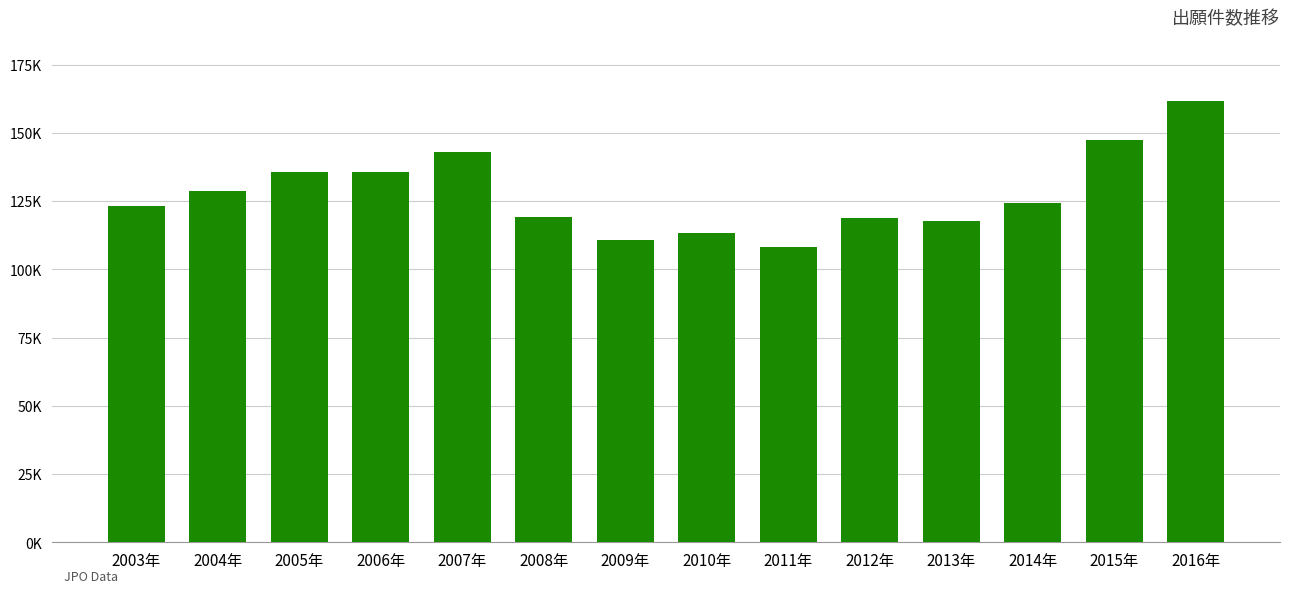

Does the chart contain any negative values?

No